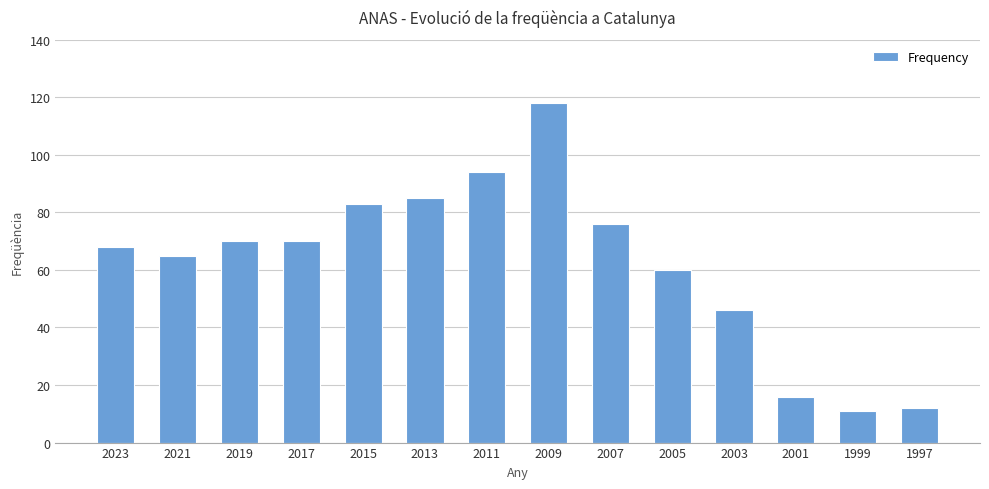

Is it true that the value at 2003 is 46?

True